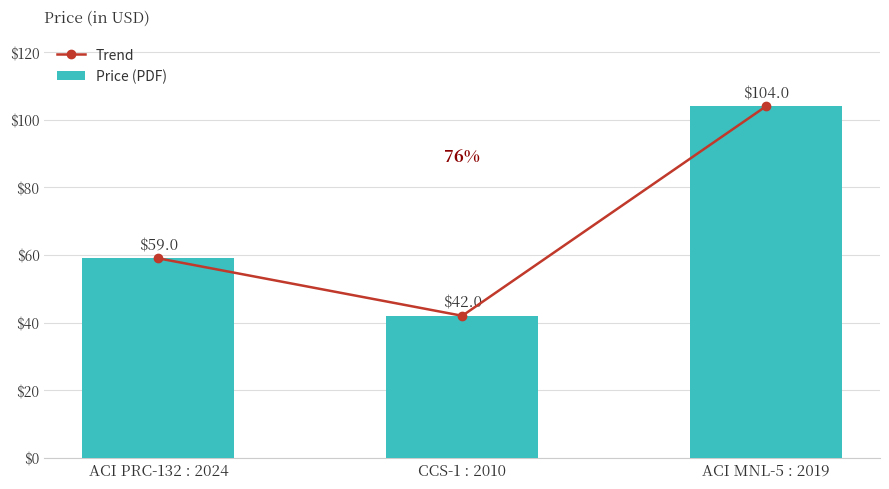

What is the total value across all series at ACI MNL-5 : 2019?

208